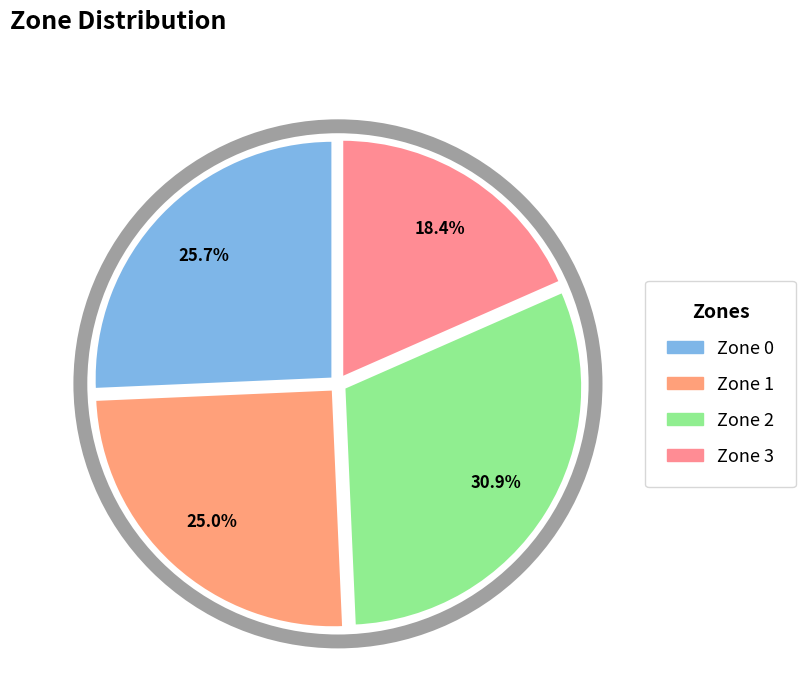

Which category has the biggest portion of the pie?

Zone 2